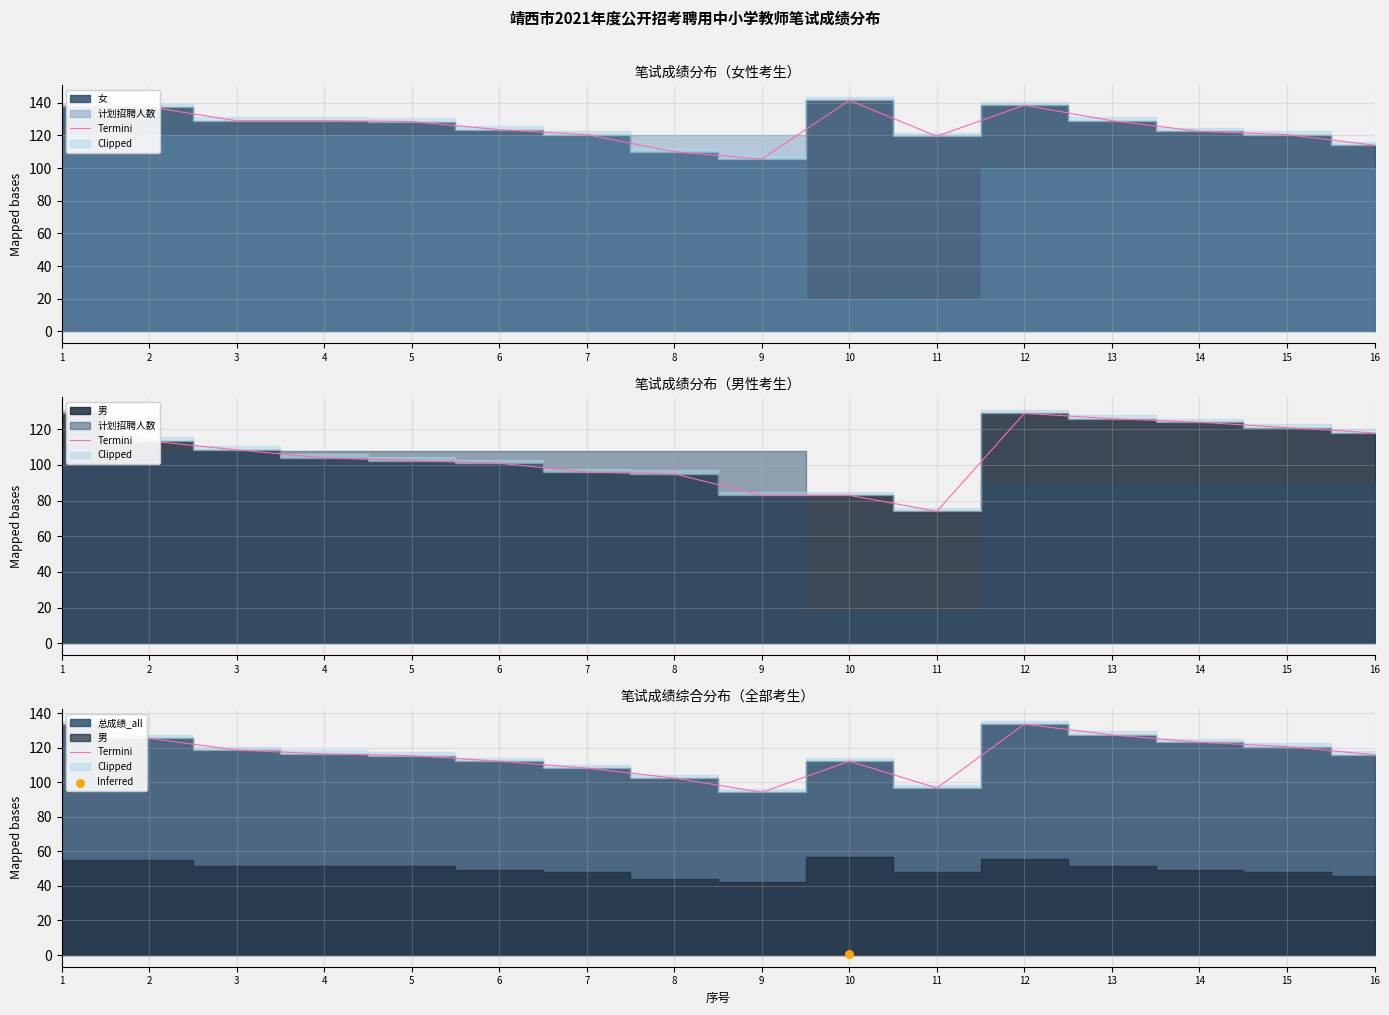

What is the ratio of the value at 16 to the value at 7?

1.1